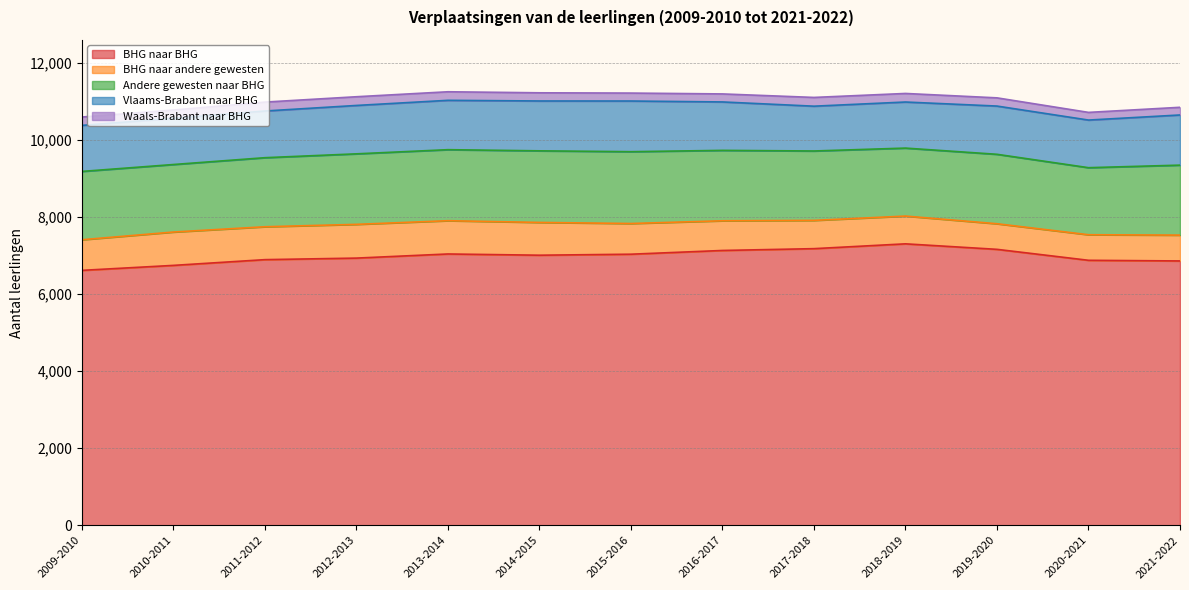

Count the number of data series in this chart.

5